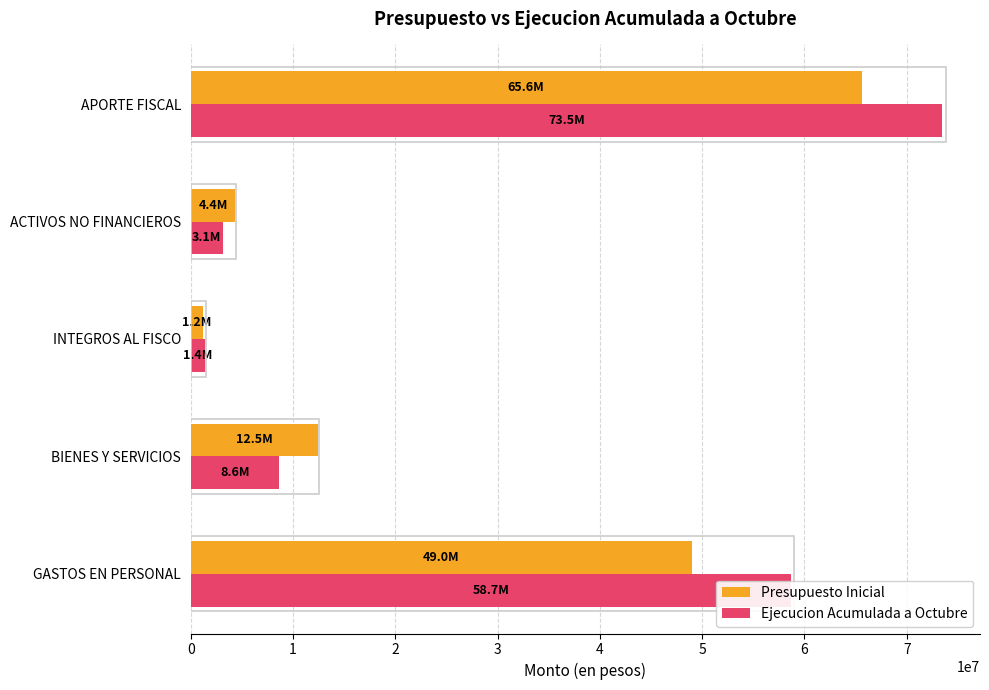

What is the smallest value displayed?

1229742